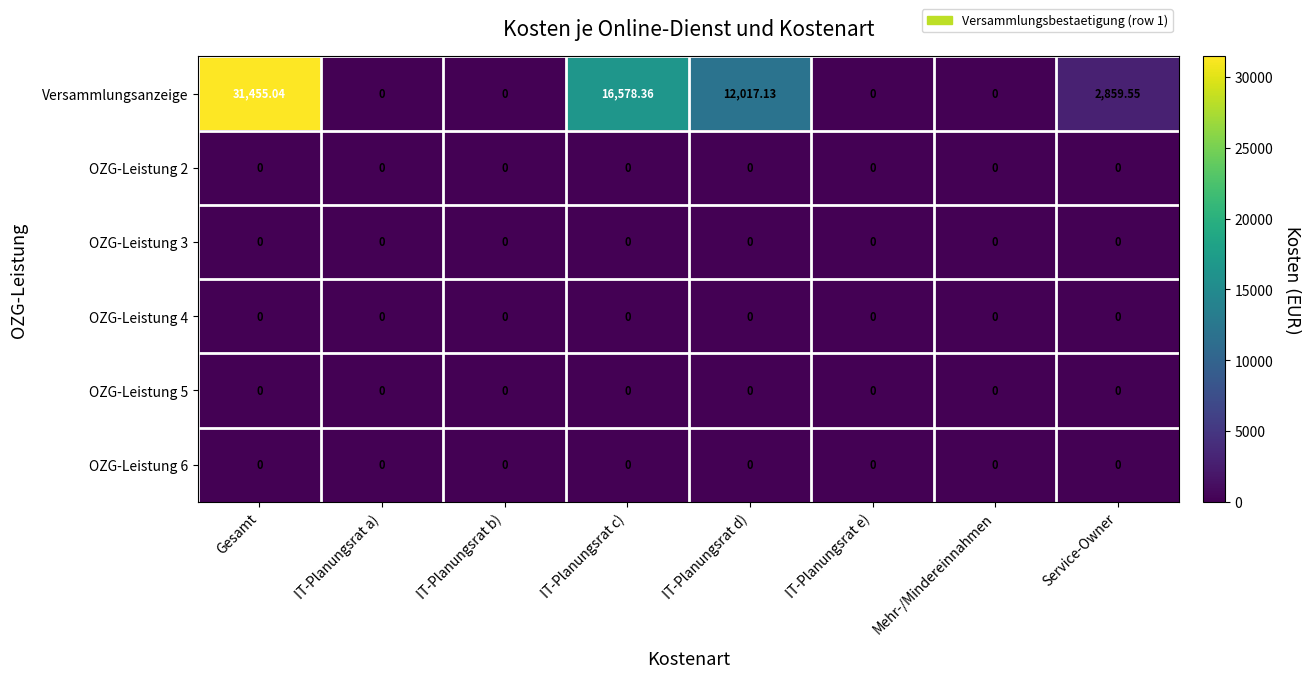

At which category is the sum across all series the highest?

Gesamt